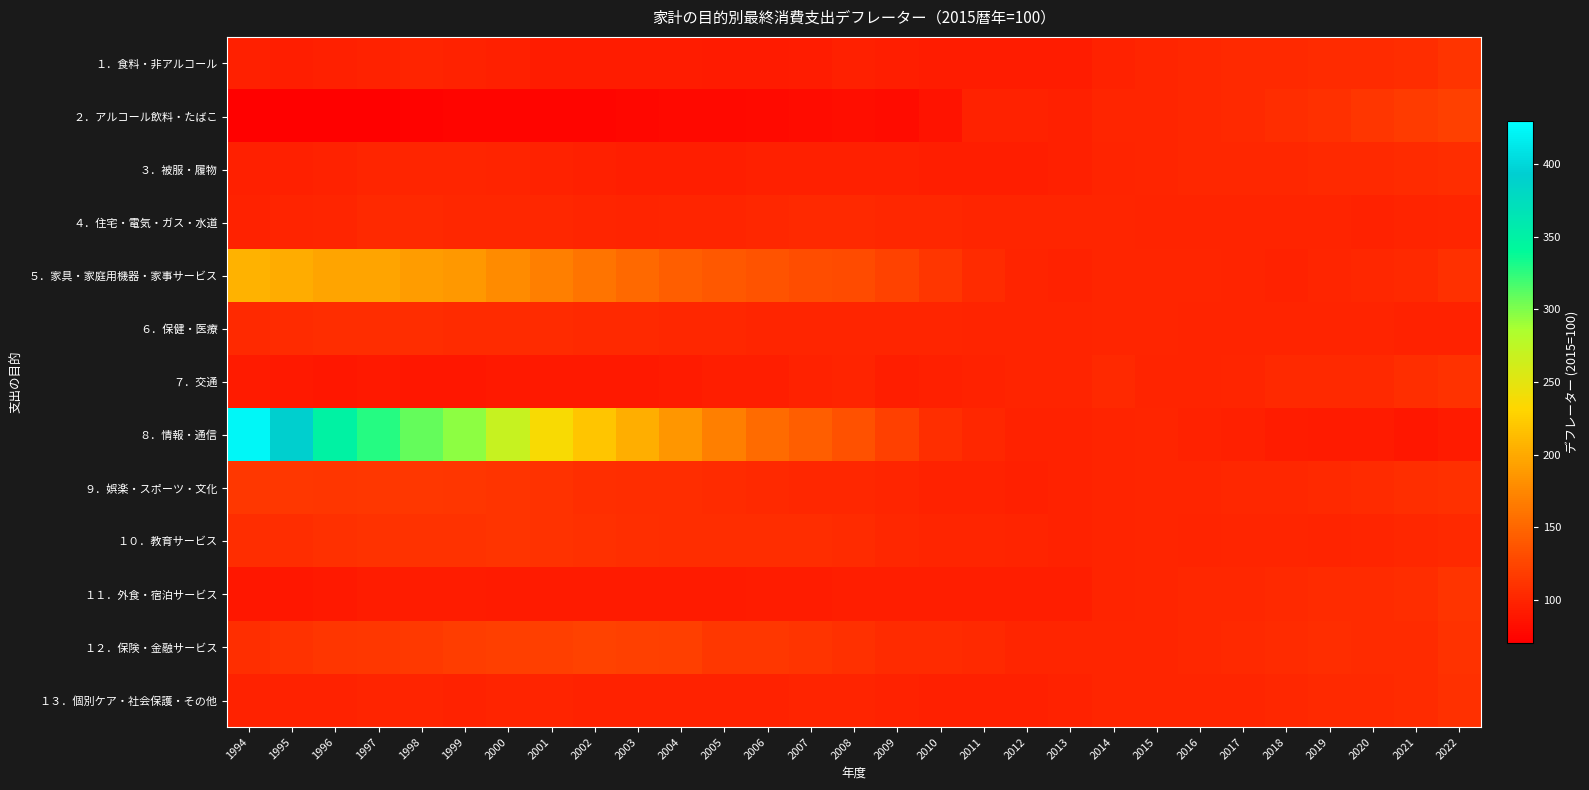

Which series has the widest spread of values?

８．情報・通信